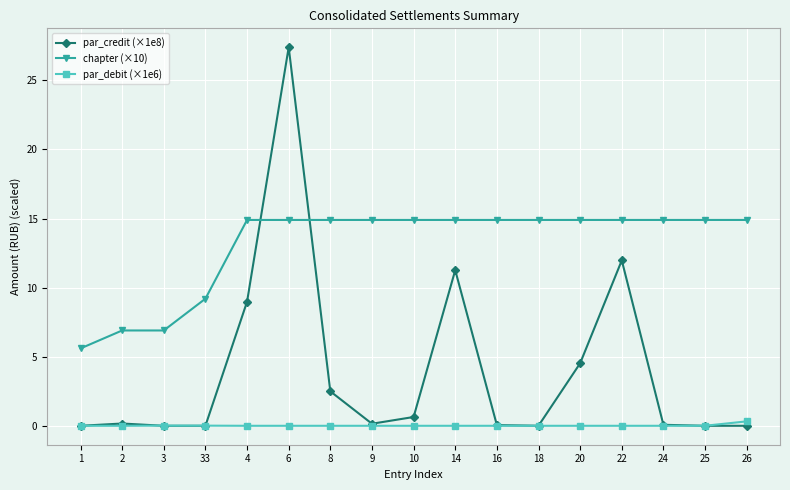

Rank the series by their average value, from highest to lowest.

chapter (×10), par_credit (×1e8), par_debit (×1e6)